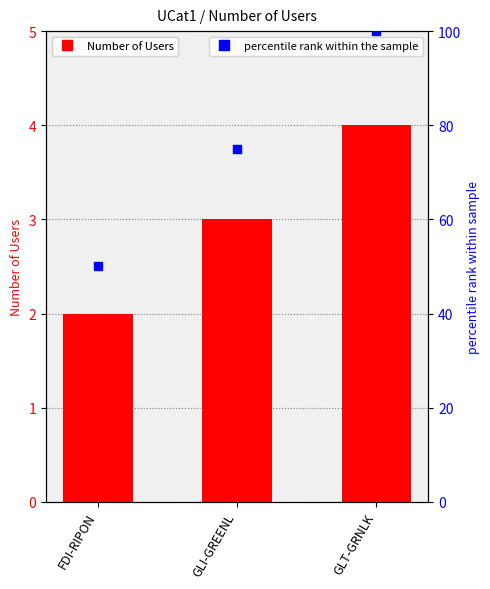

What is the label of the 3rd bar from the right?

FDI-RIPON